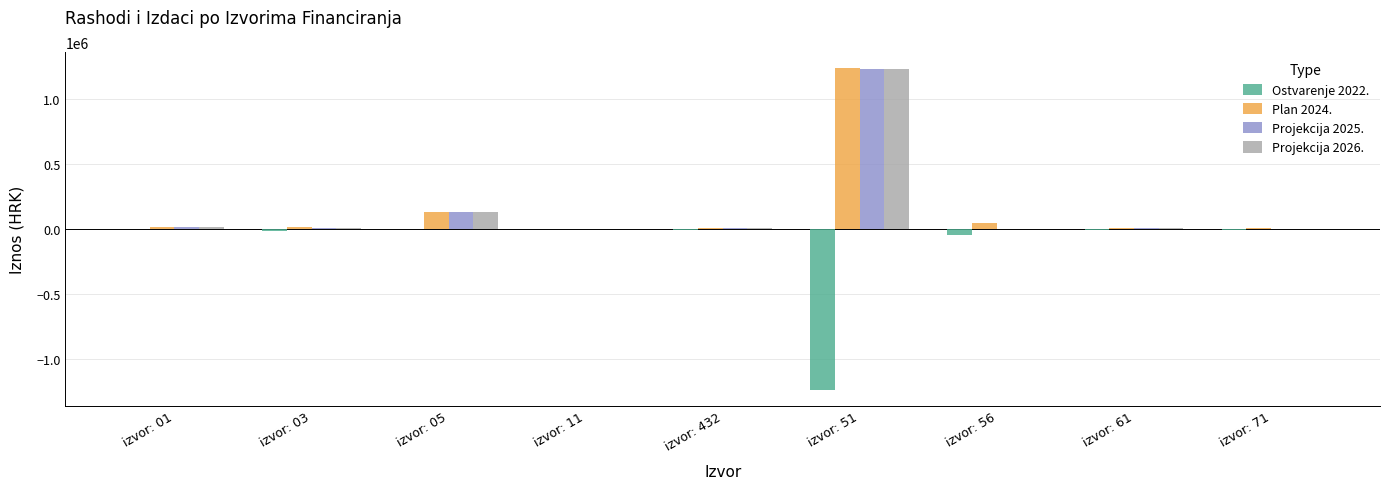

The value of Projekcija 2026. at izvor: 61 is 10000. True or false?

True